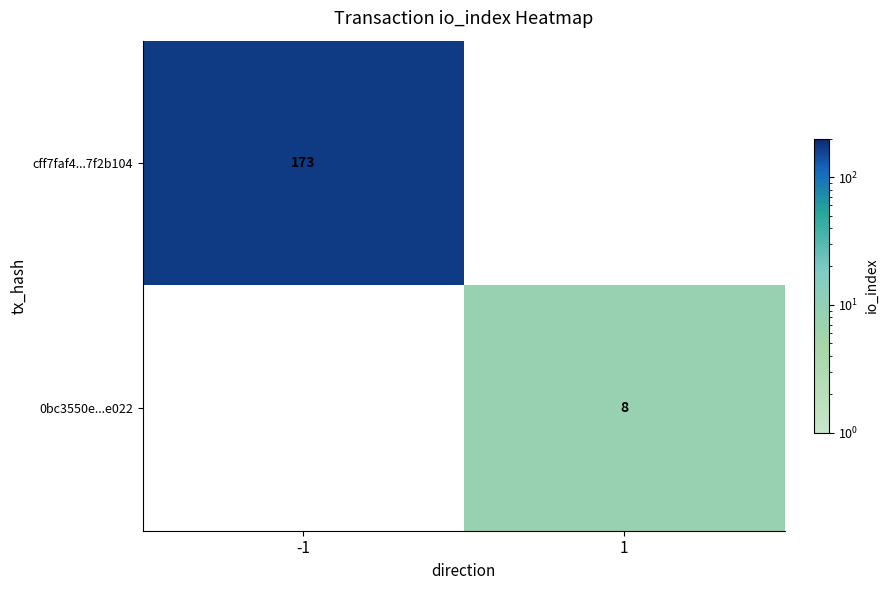

True or false: cff7faf4...7f2b104 has a value of 173 at -1.

True